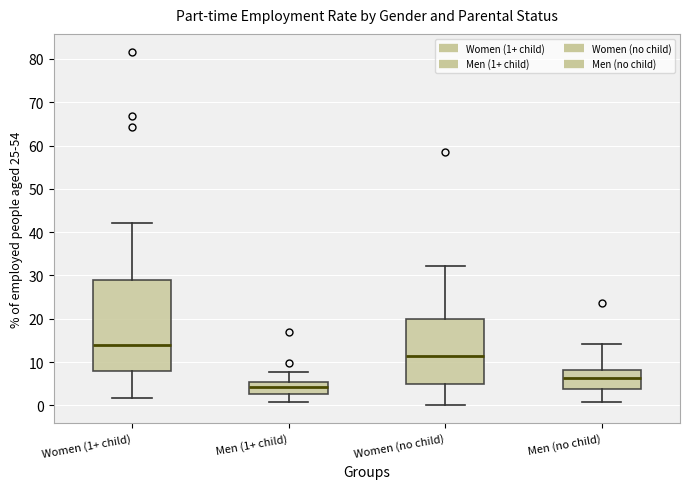

Where is the upper edge of the box for Women (1+ child) on the y-axis? The values are not printed on the chart, so give them approximately, as read against the axis.

29